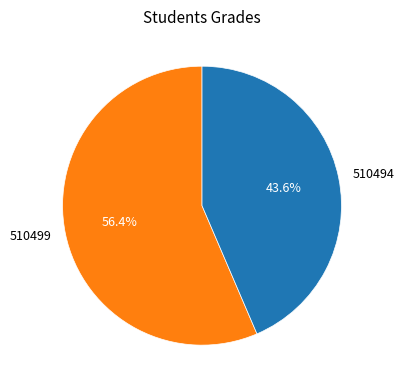

Which category has the biggest portion of the pie?

510499